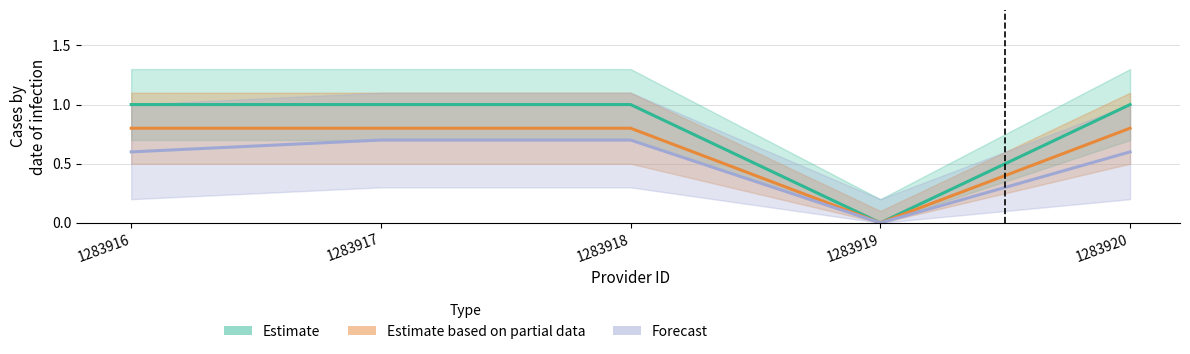

Where is Estimate nearest to the value 0?

1283919